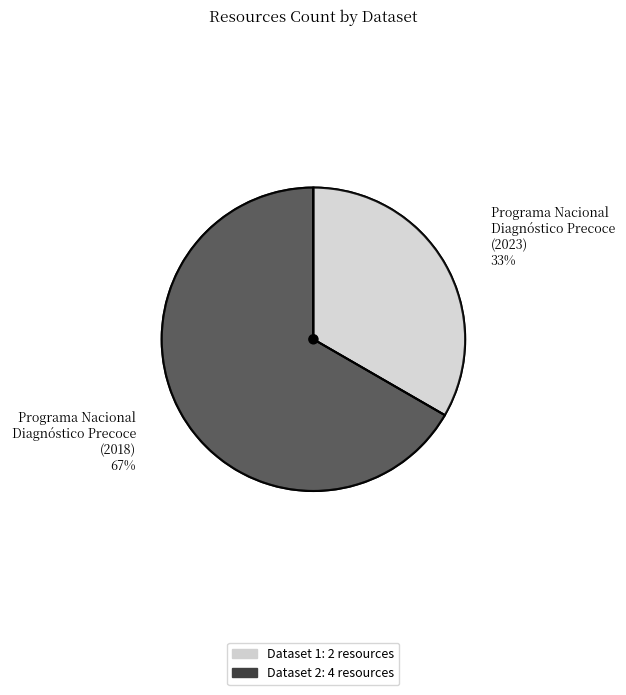

To the nearest percent, what is the average slice percentage?

50%